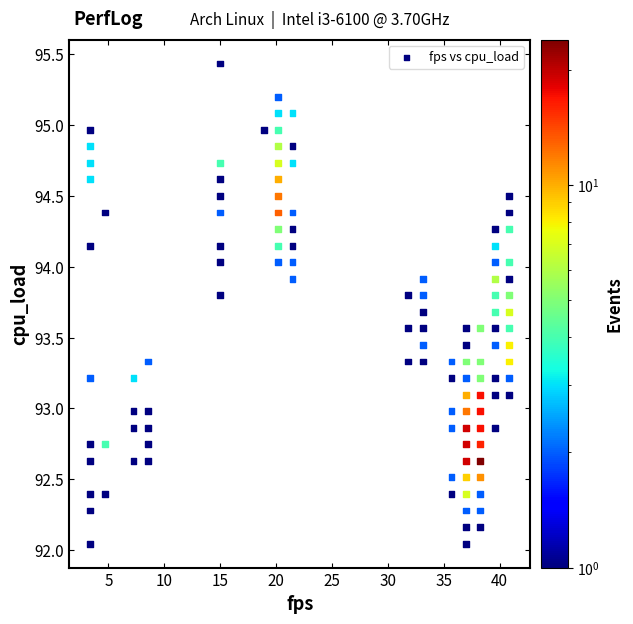

What is the range of X values (max minus min)?

37.5